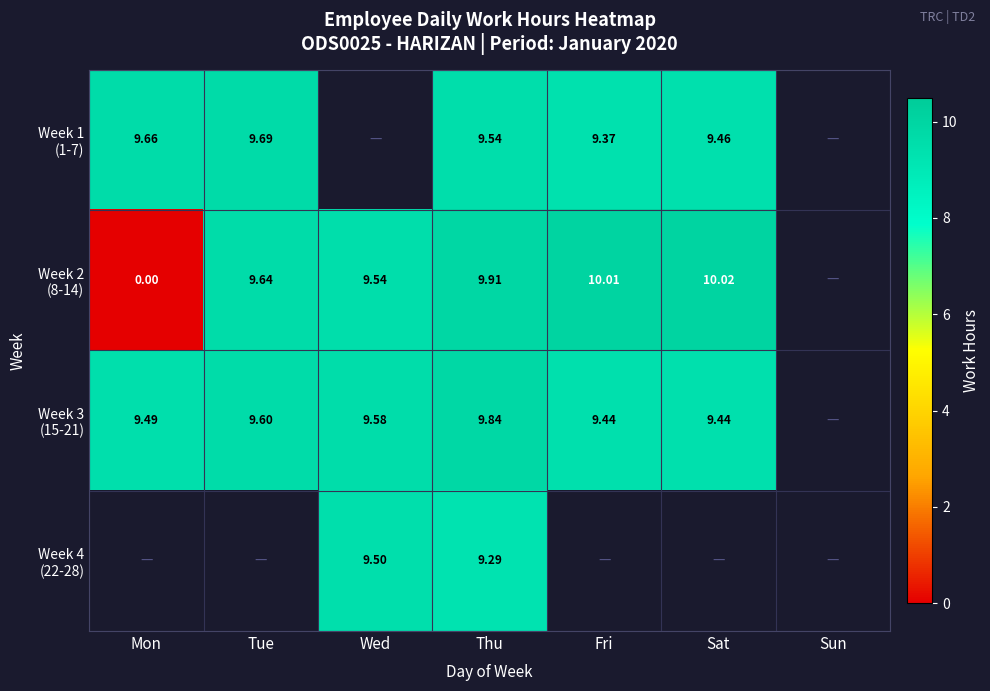

At which category is the sum across all series the highest?

Thu